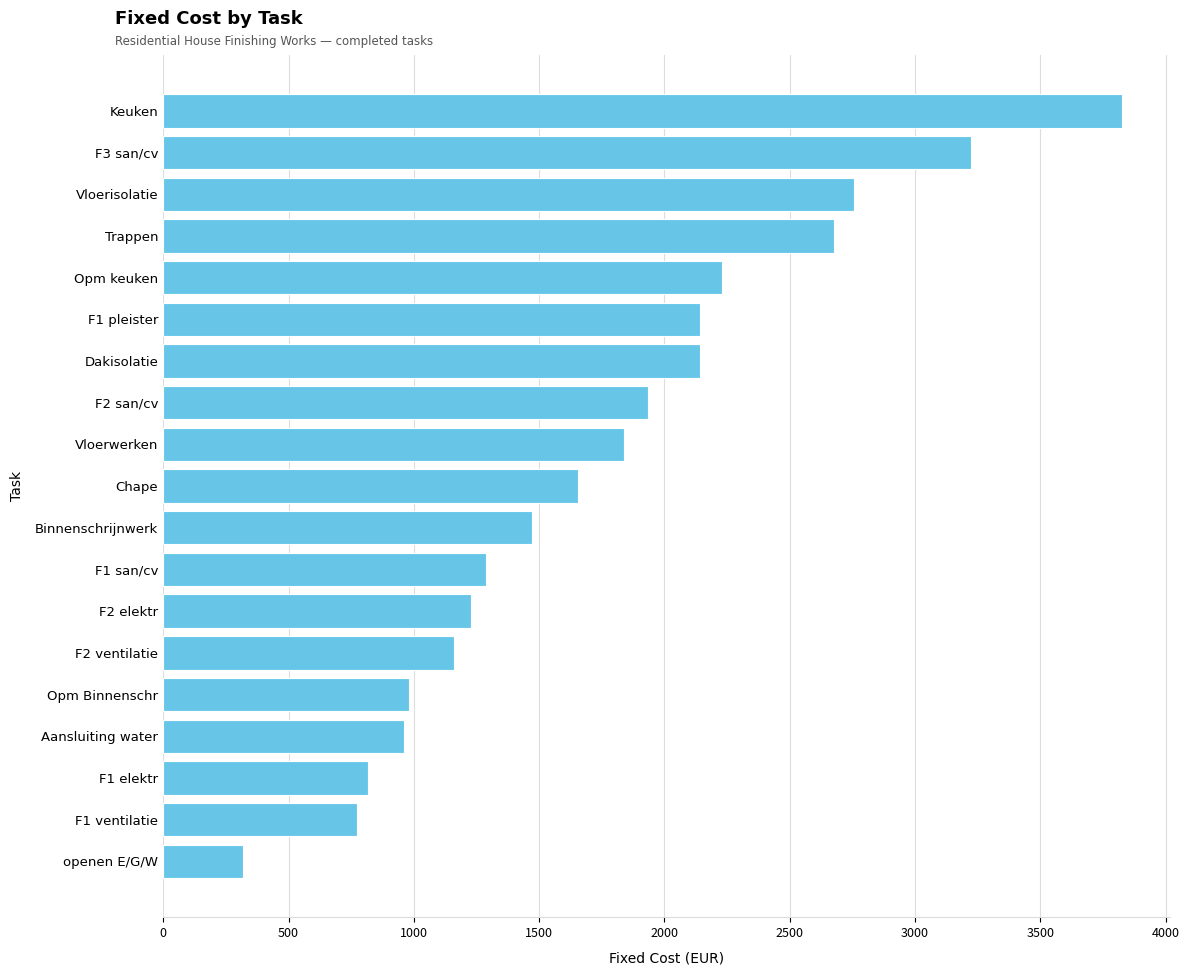

Between Trappen and F2 elektr, which is larger?

Trappen